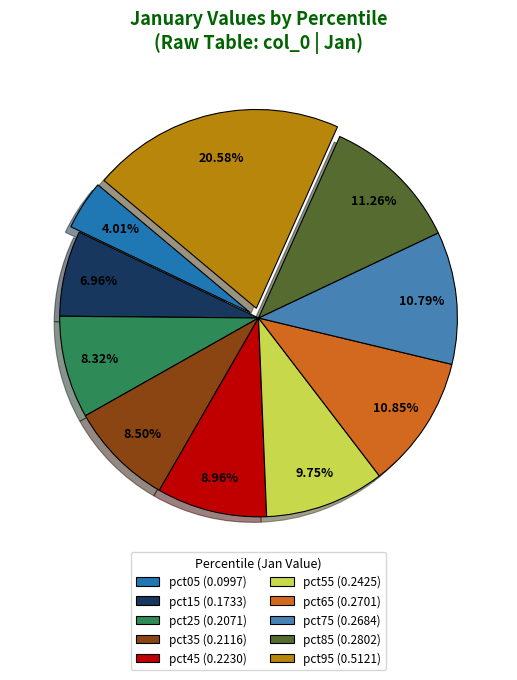

Is there a majority slice in this chart?

No